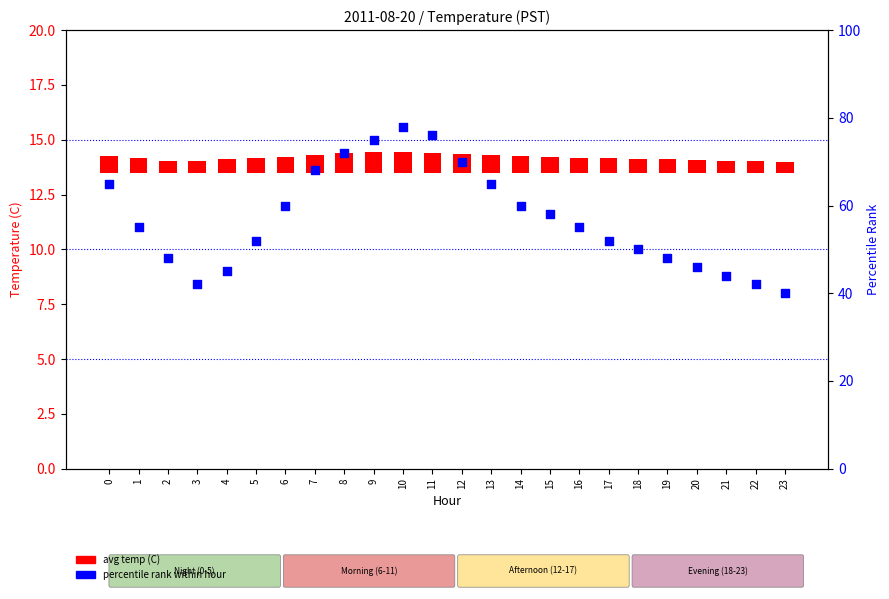

Which series has the largest total across all categories?

percentile rank